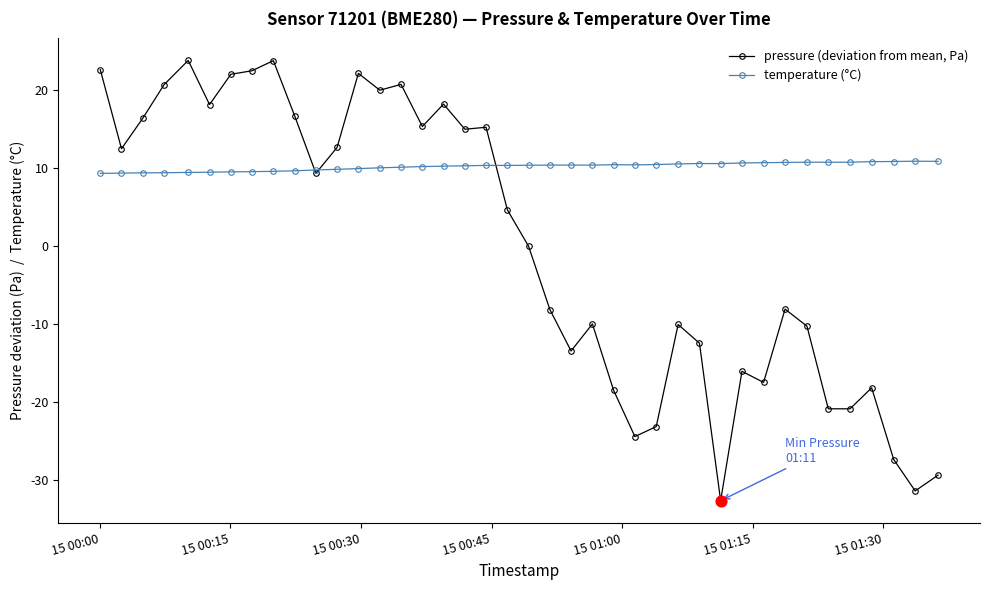

What is the value of the pressure (deviation from mean, Pa) point at the 22nd from the left?

-8.1